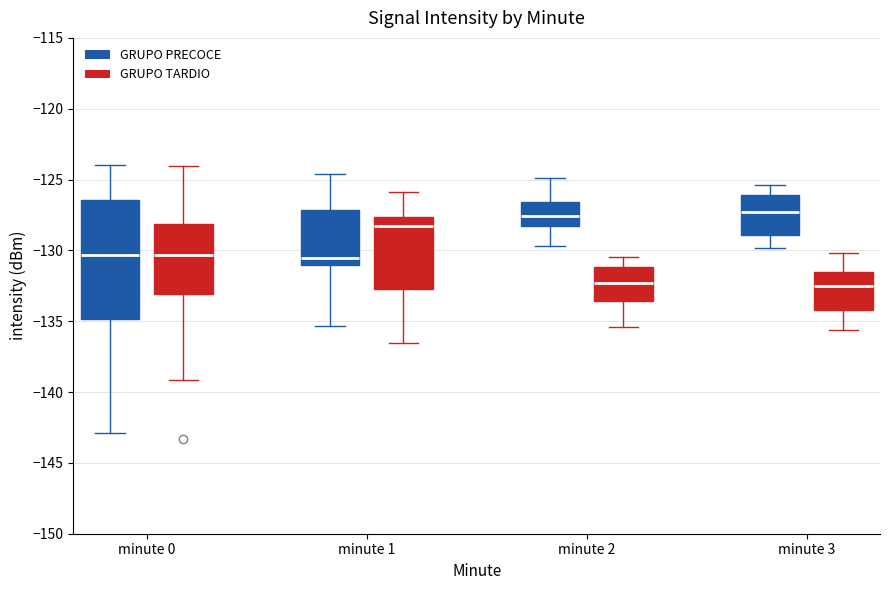

Comparing the boxes themselves (not the whiskers), which one is the tallest?

minute 0 (GRUPO PRECOCE)